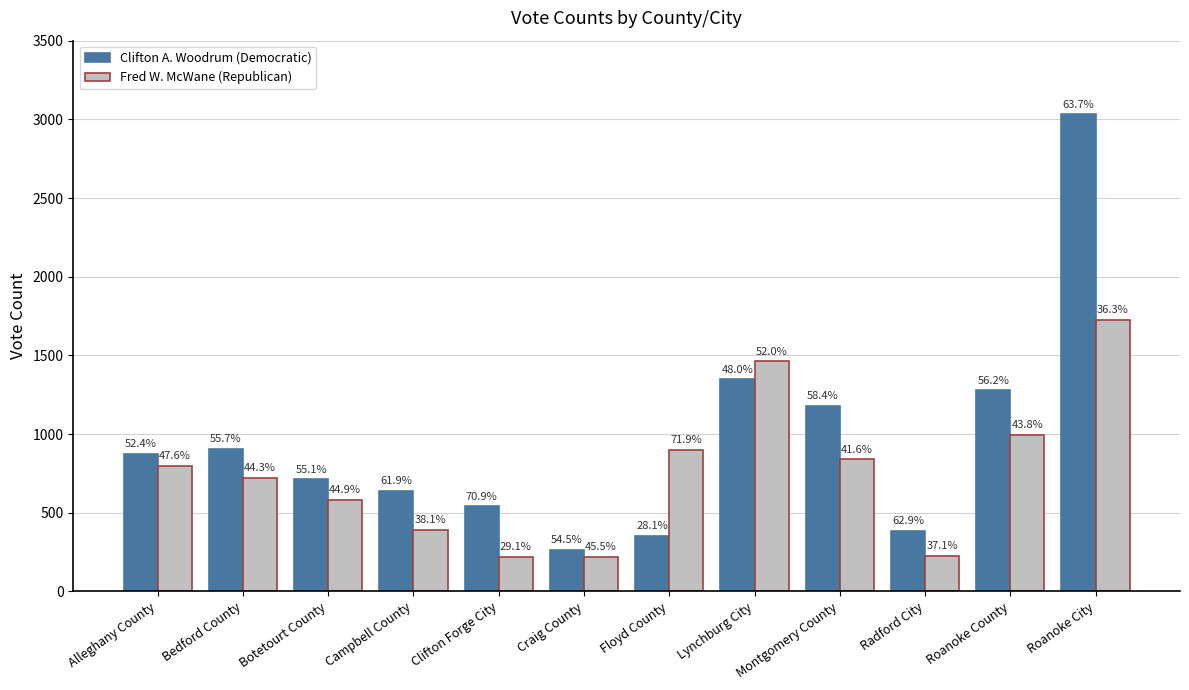

How many groups of bars are there?

12